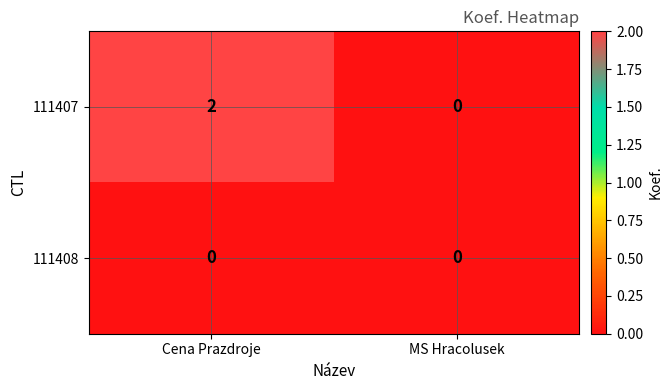

At which category is the sum across all series the highest?

Cena Prazdroje